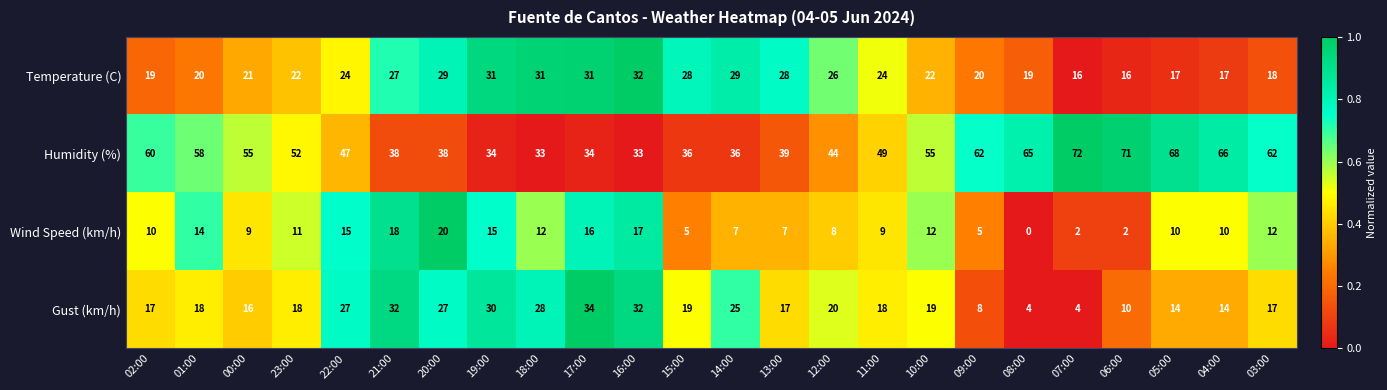

What is the spread (max minus min) of values at 17:00?

18